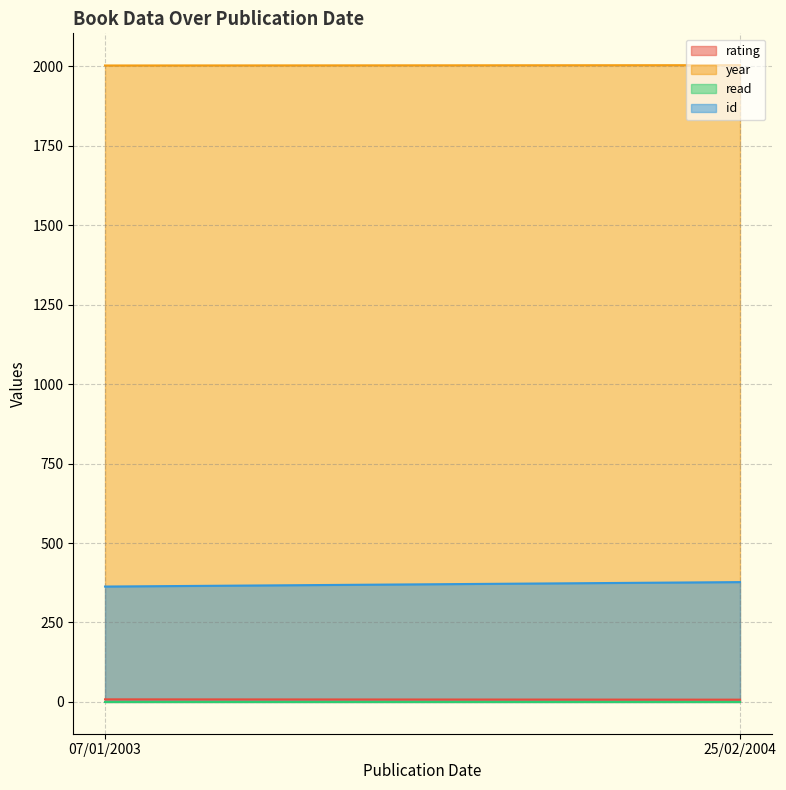

What is the sum of all rating values?

15